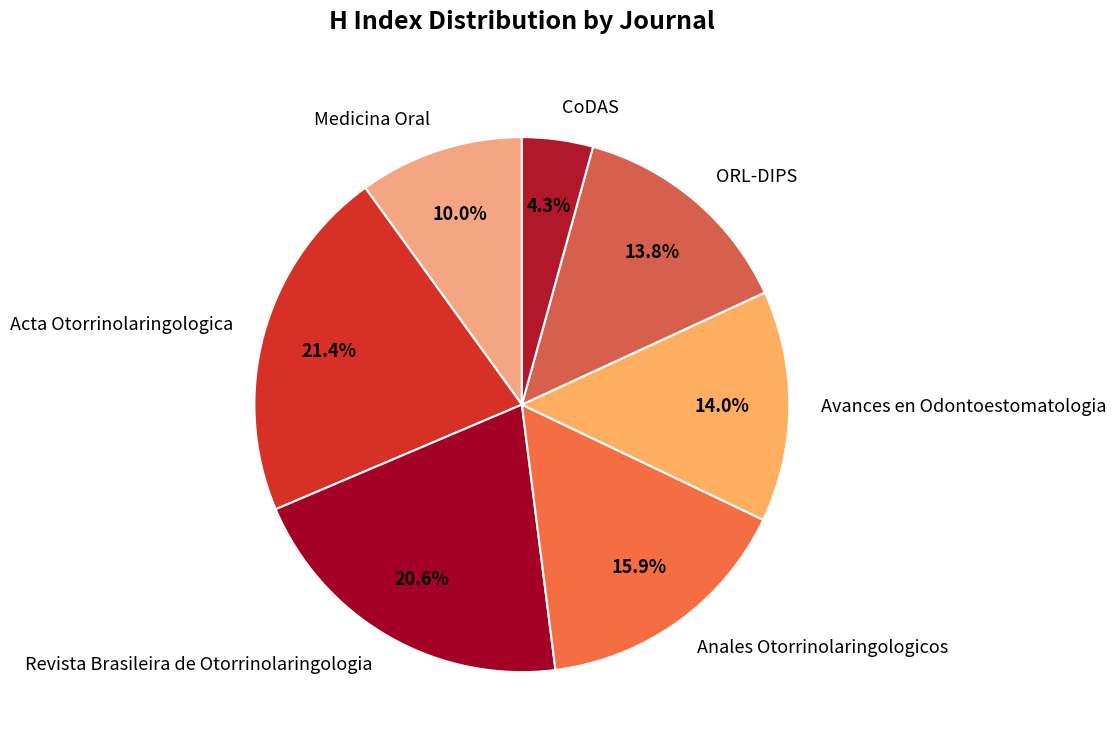

How many slices are in this pie chart?

7